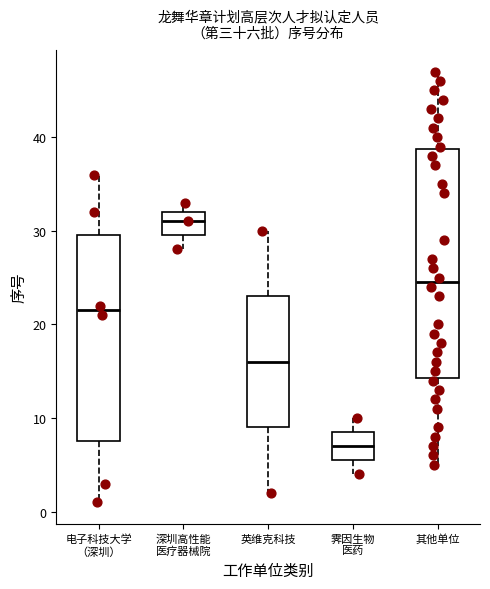

Which box's median line is the lowest?

霁因生物 医药